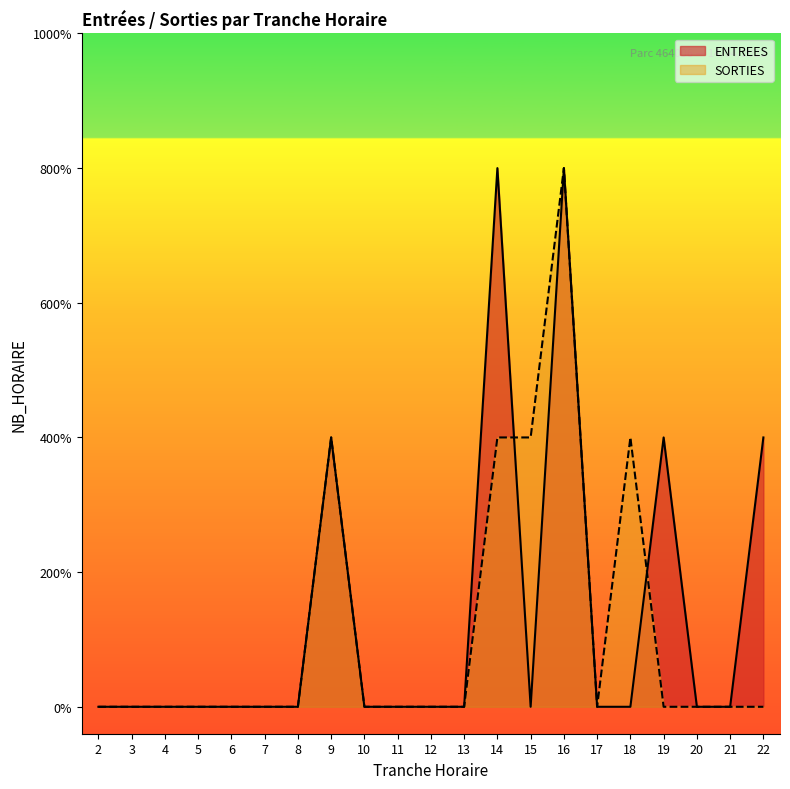

Rank the series at 12 from highest to lowest value.

ENTREES, SORTIES